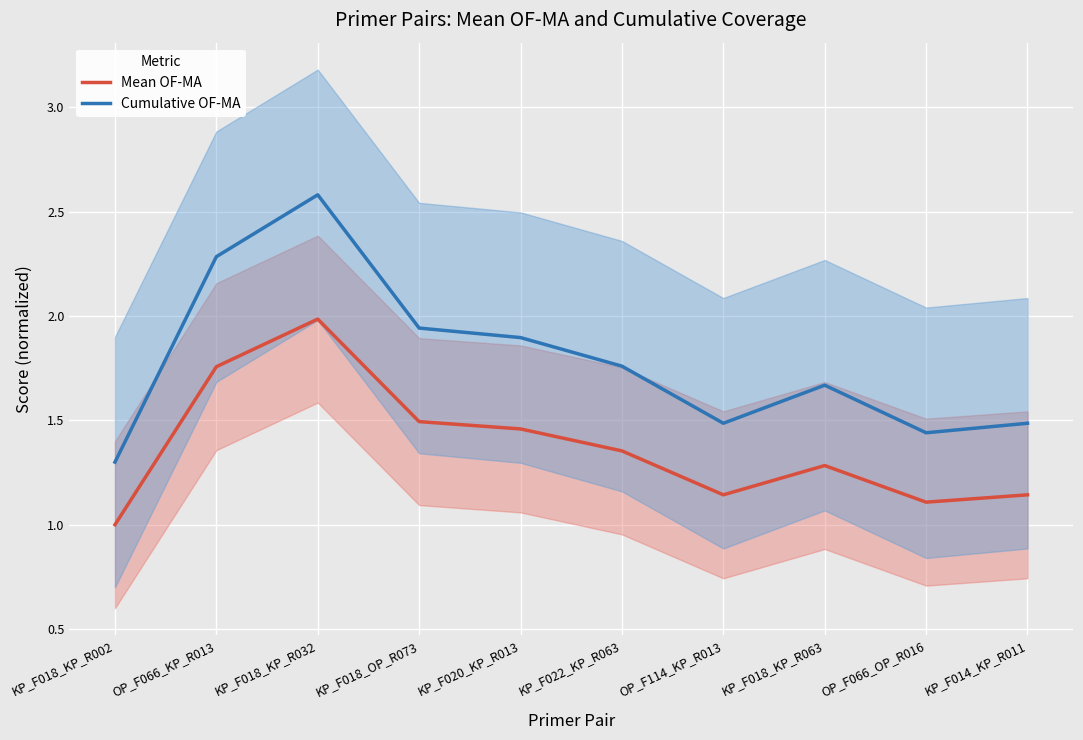

Rank the categories by Cumulative OF-MA value from highest to lowest.

KP_F018_KP_R032, OP_F066_KP_R013, KP_F018_OP_R073, KP_F020_KP_R013, KP_F022_KP_R063, KP_F018_KP_R063, OP_F114_KP_R013, KP_F014_KP_R011, OP_F066_OP_R016, KP_F018_KP_R002